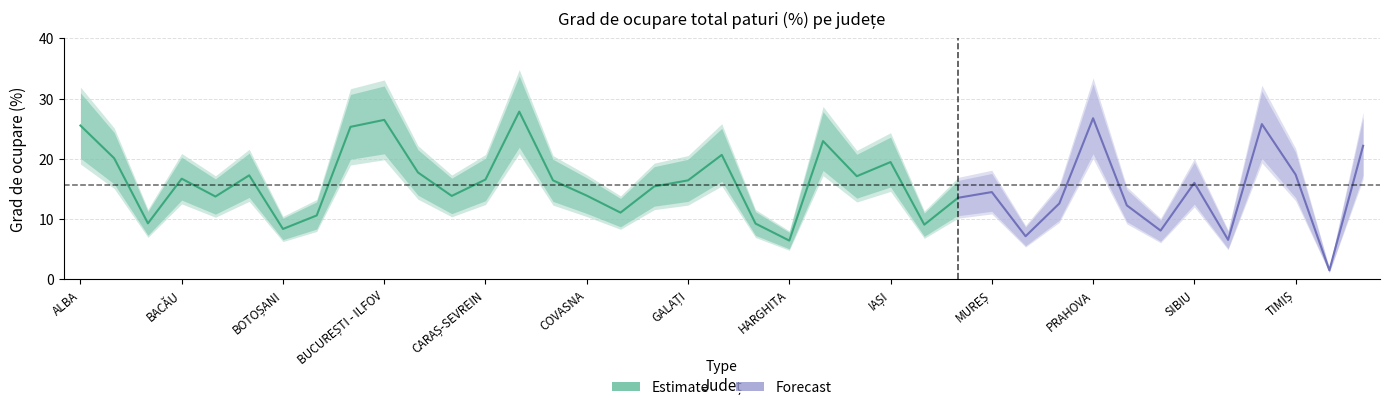

How many points are higher than both their immediate neighbors (excluding endpoints)?

11